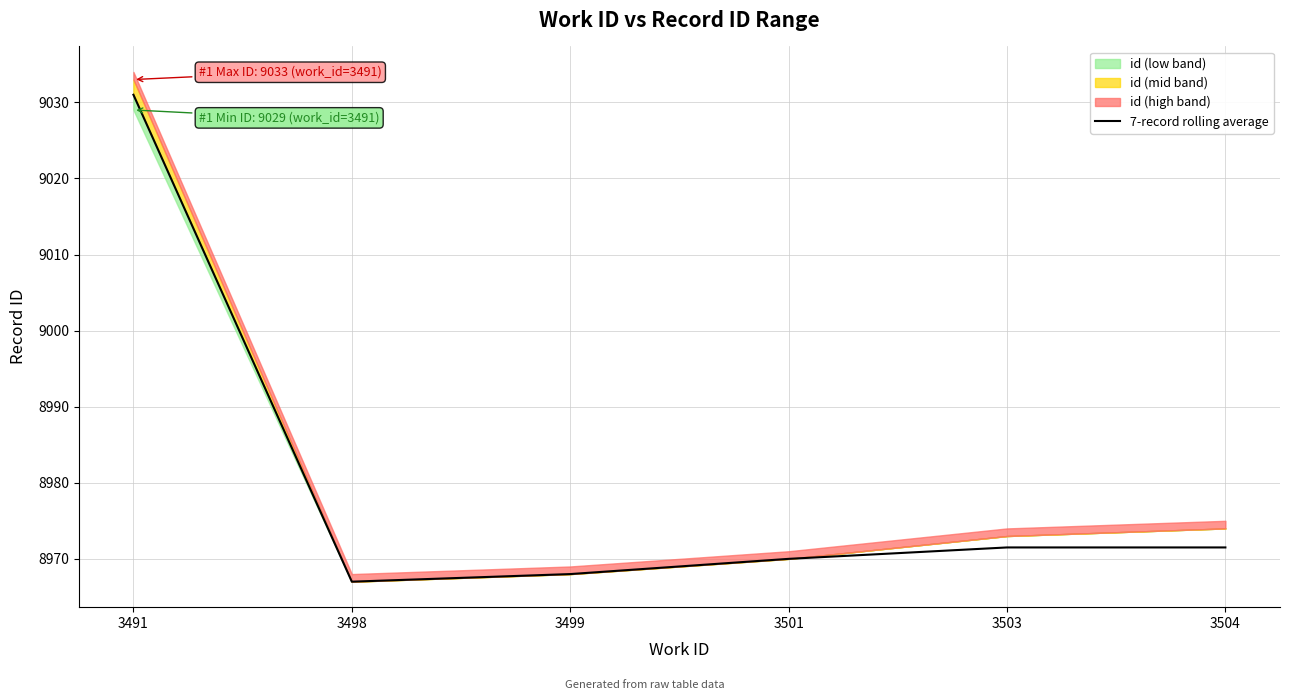

What is the value of the 5th point from the left?

8971.5